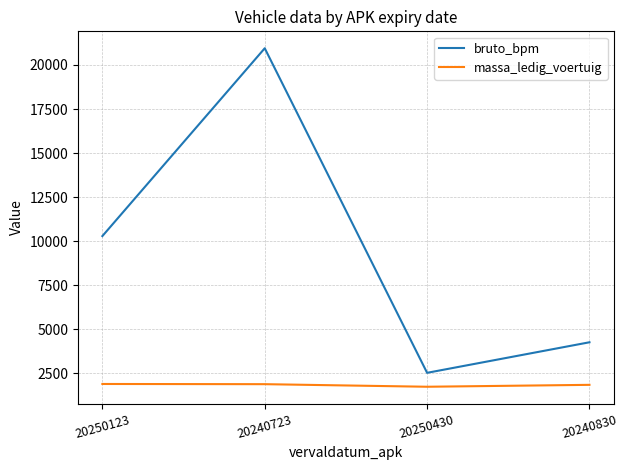

Is it true that bruto_bpm equals 4266 at 20240830?

True